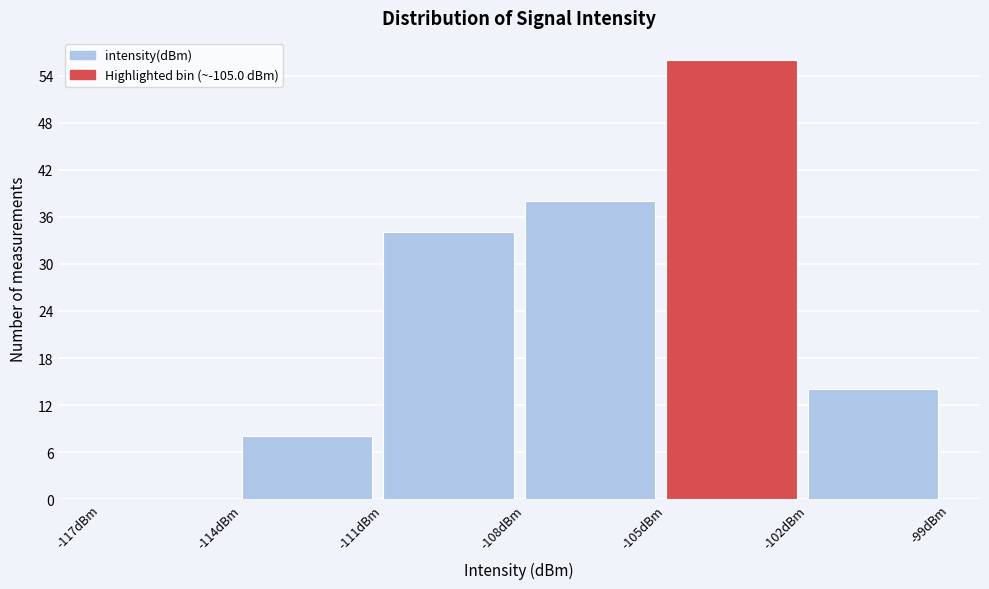

How tall is the bar that spans -114 to -111 on the x-axis? The values are not printed on the chart, so give them approximately, as read against the axis.

8